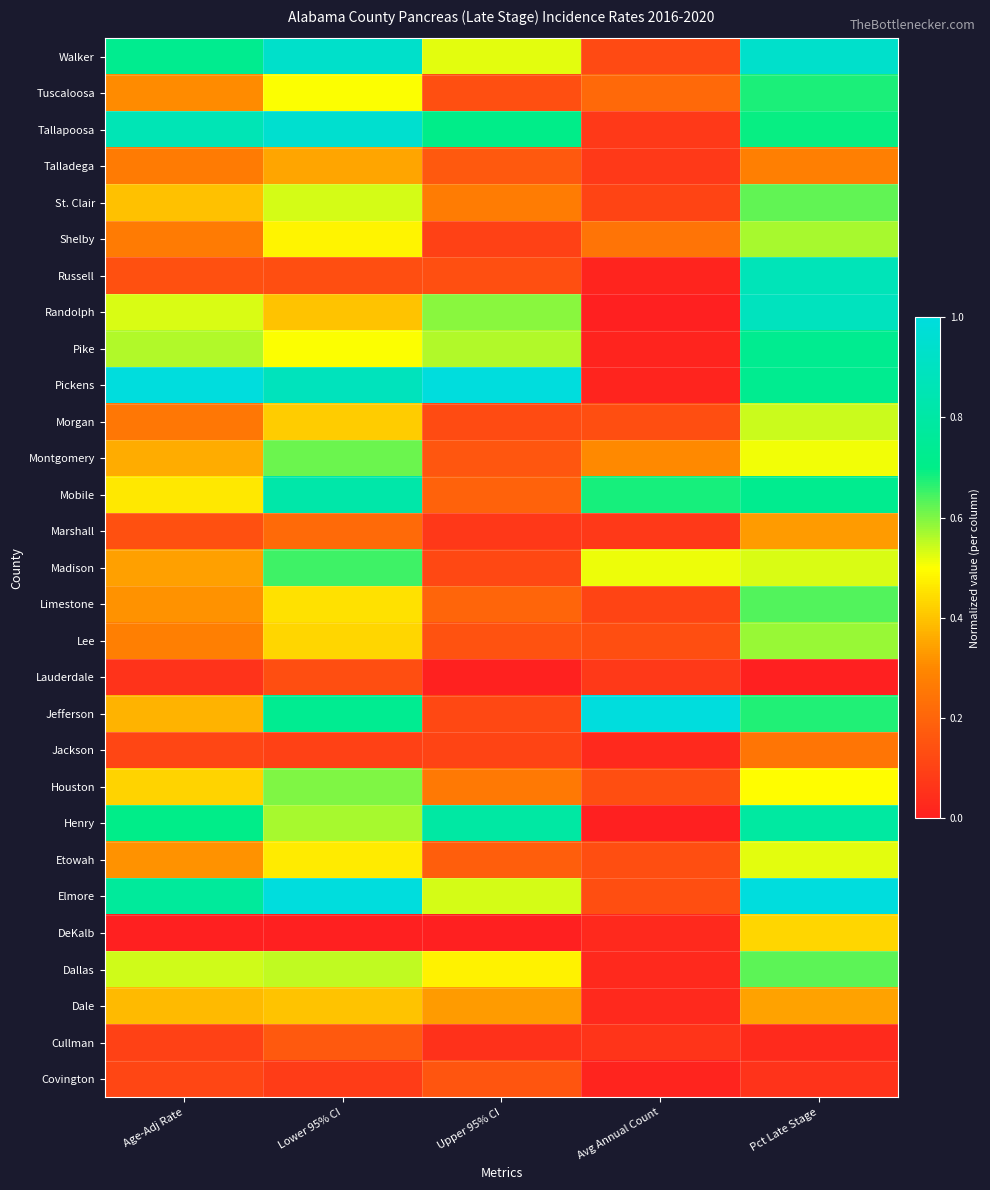

Reading left to right, extract all data points from this chart.

Walker: Age-Adj Rate=0.7	Lower 95% CI=0.9	Upper 95% CI=0.5	Avg Annual Count=0.1	Pct Late Stage=0.9
Tuscaloosa: Age-Adj Rate=0.3	Lower 95% CI=0.5	Upper 95% CI=0.1	Avg Annual Count=0.2	Pct Late Stage=0.7
Tallapoosa: Age-Adj Rate=0.9	Lower 95% CI=1.0	Upper 95% CI=0.7	Avg Annual Count=0.1	Pct Late Stage=0.7
Talladega: Age-Adj Rate=0.3	Lower 95% CI=0.3	Upper 95% CI=0.2	Avg Annual Count=0.1	Pct Late Stage=0.3
St. Clair: Age-Adj Rate=0.4	Lower 95% CI=0.5	Upper 95% CI=0.3	Avg Annual Count=0.1	Pct Late Stage=0.6
Shelby: Age-Adj Rate=0.3	Lower 95% CI=0.5	Upper 95% CI=0.1	Avg Annual Count=0.2	Pct Late Stage=0.6
Russell: Age-Adj Rate=0.1	Lower 95% CI=0.1	Upper 95% CI=0.1	Avg Annual Count=0.0	Pct Late Stage=0.9
Randolph: Age-Adj Rate=0.5	Lower 95% CI=0.4	Upper 95% CI=0.6	Avg Annual Count=0.0	Pct Late Stage=0.9
Pike: Age-Adj Rate=0.6	Lower 95% CI=0.5	Upper 95% CI=0.6	Avg Annual Count=0.0	Pct Late Stage=0.7
Pickens: Age-Adj Rate=1.0	Lower 95% CI=0.9	Upper 95% CI=1.0	Avg Annual Count=0.0	Pct Late Stage=0.7
Morgan: Age-Adj Rate=0.3	Lower 95% CI=0.4	Upper 95% CI=0.1	Avg Annual Count=0.1	Pct Late Stage=0.5
Montgomery: Age-Adj Rate=0.4	Lower 95% CI=0.6	Upper 95% CI=0.2	Avg Annual Count=0.3	Pct Late Stage=0.5
Mobile: Age-Adj Rate=0.5	Lower 95% CI=0.8	Upper 95% CI=0.2	Avg Annual Count=0.7	Pct Late Stage=0.7
Marshall: Age-Adj Rate=0.1	Lower 95% CI=0.2	Upper 95% CI=0.1	Avg Annual Count=0.1	Pct Late Stage=0.3
Madison: Age-Adj Rate=0.3	Lower 95% CI=0.7	Upper 95% CI=0.1	Avg Annual Count=0.5	Pct Late Stage=0.5
Limestone: Age-Adj Rate=0.3	Lower 95% CI=0.5	Upper 95% CI=0.2	Avg Annual Count=0.1	Pct Late Stage=0.6
Lee: Age-Adj Rate=0.3	Lower 95% CI=0.4	Upper 95% CI=0.1	Avg Annual Count=0.1	Pct Late Stage=0.6
Lauderdale: Age-Adj Rate=0.1	Lower 95% CI=0.1	Upper 95% CI=0.0	Avg Annual Count=0.1	Pct Late Stage=0.0
Jefferson: Age-Adj Rate=0.4	Lower 95% CI=0.7	Upper 95% CI=0.1	Avg Annual Count=1.0	Pct Late Stage=0.7
Jackson: Age-Adj Rate=0.1	Lower 95% CI=0.1	Upper 95% CI=0.1	Avg Annual Count=0.0	Pct Late Stage=0.2
Houston: Age-Adj Rate=0.4	Lower 95% CI=0.6	Upper 95% CI=0.3	Avg Annual Count=0.1	Pct Late Stage=0.5
Henry: Age-Adj Rate=0.7	Lower 95% CI=0.6	Upper 95% CI=0.8	Avg Annual Count=0.0	Pct Late Stage=0.8
Etowah: Age-Adj Rate=0.3	Lower 95% CI=0.5	Upper 95% CI=0.2	Avg Annual Count=0.1	Pct Late Stage=0.5
Elmore: Age-Adj Rate=0.8	Lower 95% CI=1.0	Upper 95% CI=0.5	Avg Annual Count=0.1	Pct Late Stage=1.0
DeKalb: Age-Adj Rate=0.0	Lower 95% CI=0.0	Upper 95% CI=0.0	Avg Annual Count=0.0	Pct Late Stage=0.4
Dallas: Age-Adj Rate=0.5	Lower 95% CI=0.6	Upper 95% CI=0.5	Avg Annual Count=0.0	Pct Late Stage=0.6
Dale: Age-Adj Rate=0.4	Lower 95% CI=0.4	Upper 95% CI=0.3	Avg Annual Count=0.0	Pct Late Stage=0.3
Cullman: Age-Adj Rate=0.1	Lower 95% CI=0.2	Upper 95% CI=0.1	Avg Annual Count=0.1	Pct Late Stage=0.0
Covington: Age-Adj Rate=0.1	Lower 95% CI=0.1	Upper 95% CI=0.2	Avg Annual Count=0.0	Pct Late Stage=0.1